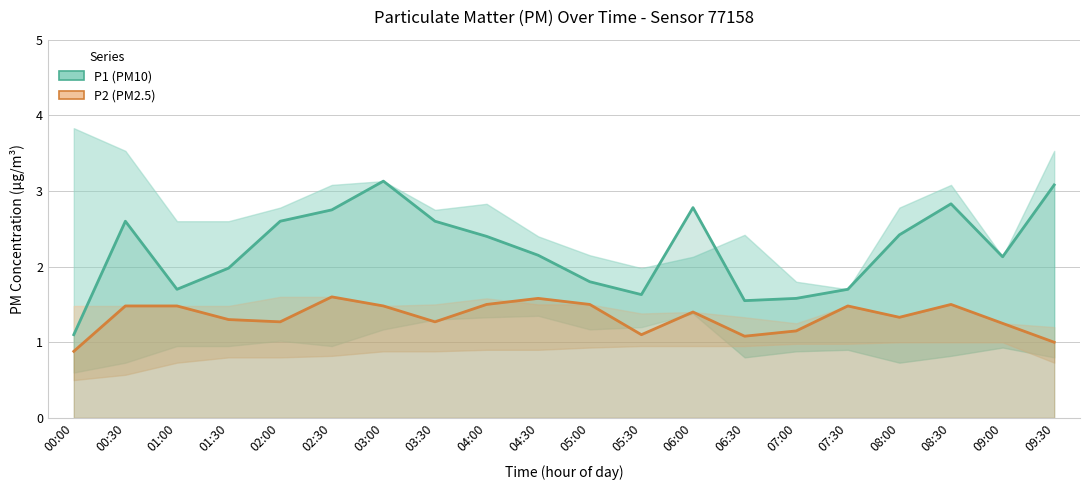

True or false: P1 (PM10) and P2 (PM2.5) intersect in this chart.

False